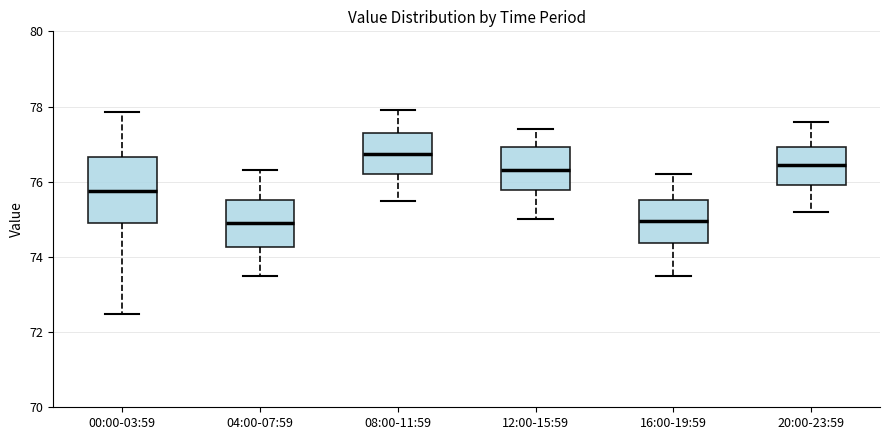

Which box's median line is the highest?

08:00-11:59